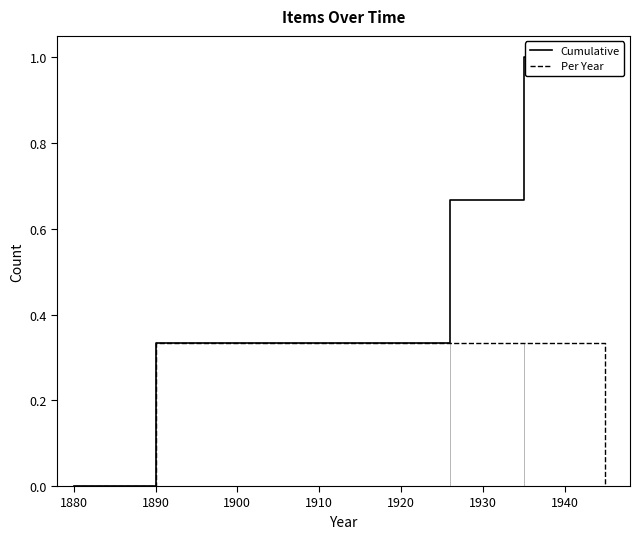

Reading right to left, what are all the values shown in this chart?

Cumulative: 1.0	1.0	0.7	0.3	0.0
Per Year: 0.0	0.3	0.3	0.3	0.0